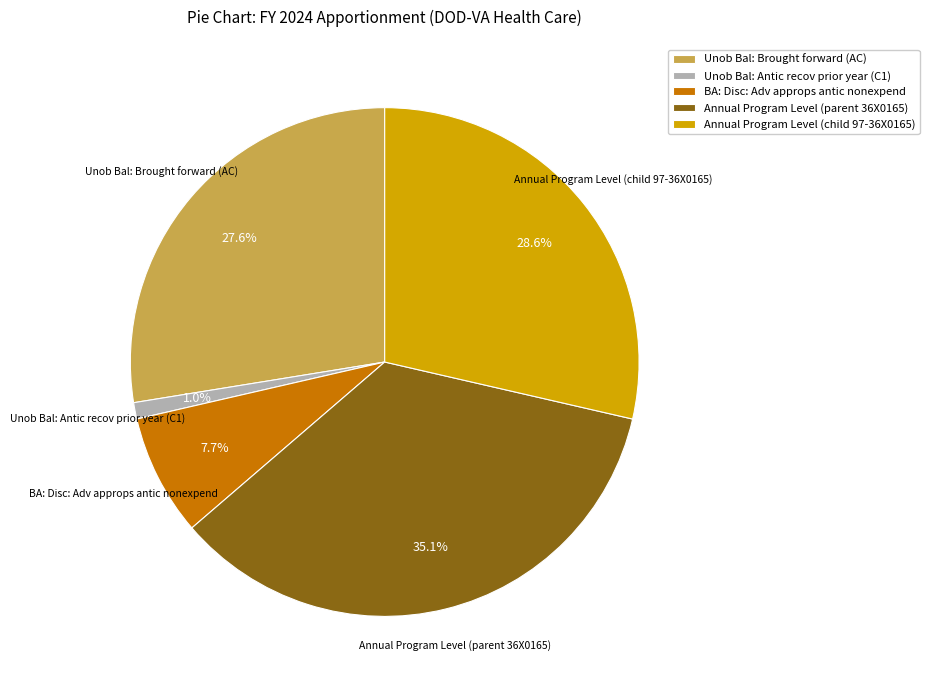

To the nearest percent, what portion does Annual Program Level (parent 36X0165) represent?

35%